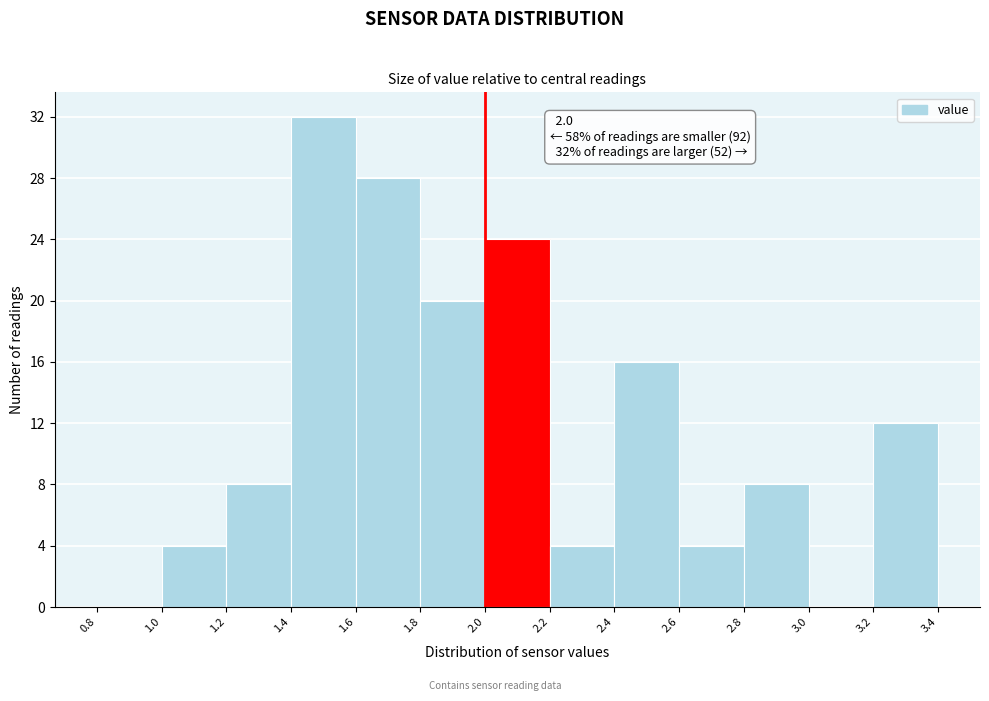

Which range on the x-axis has the tallest bar?

1.4 to 1.6